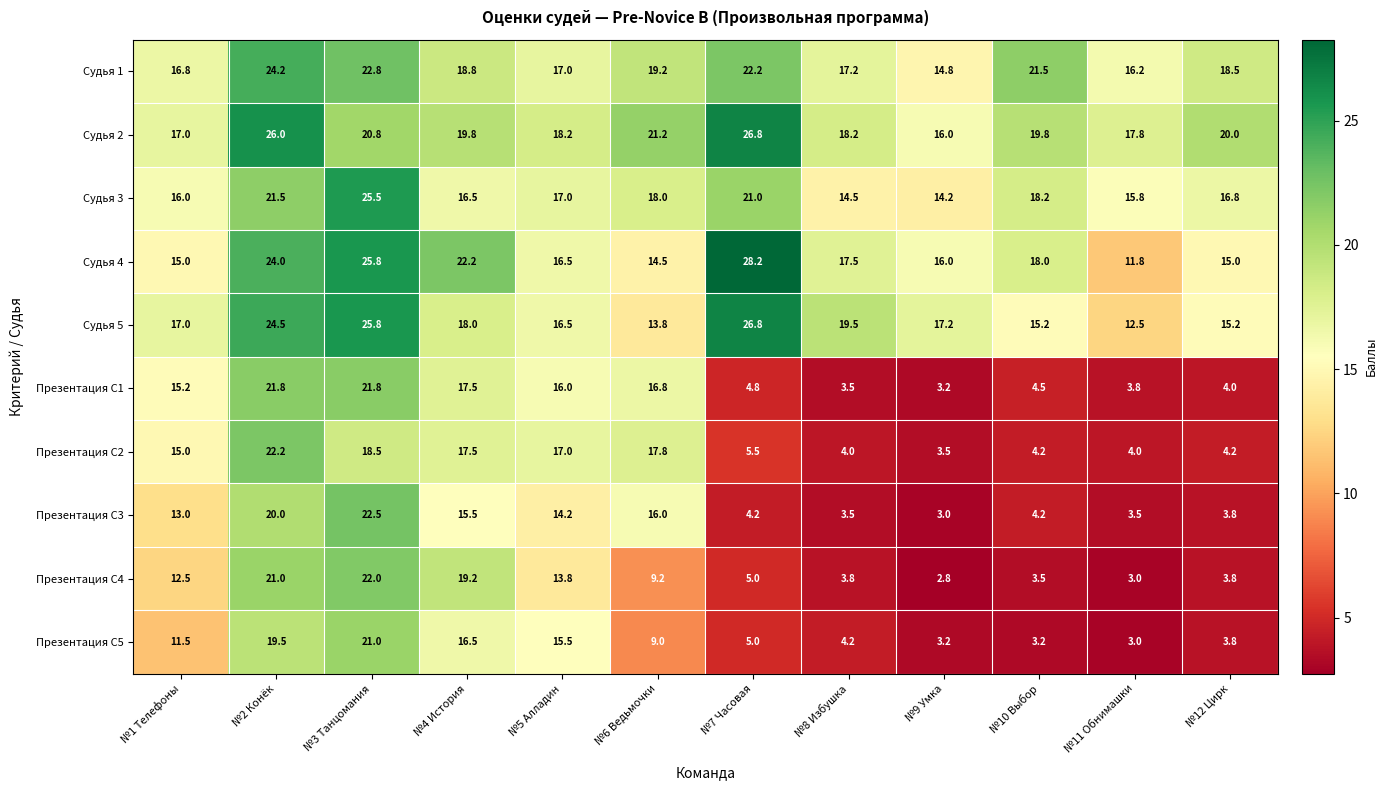

What is the difference between the second highest and minimum values in the Презентация С3 series?

17.0